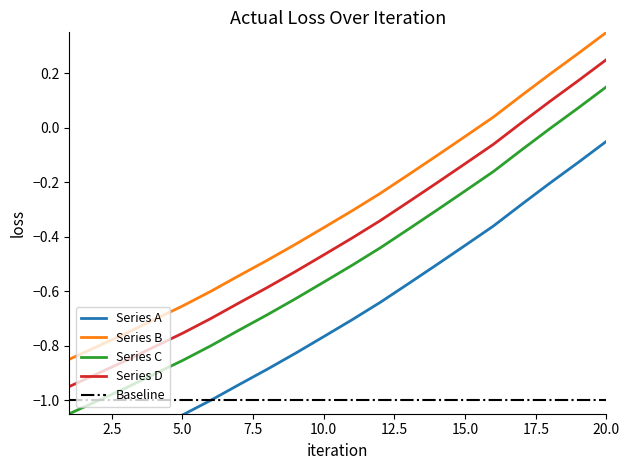

What is the value of the 18th point from the left?

-0.2